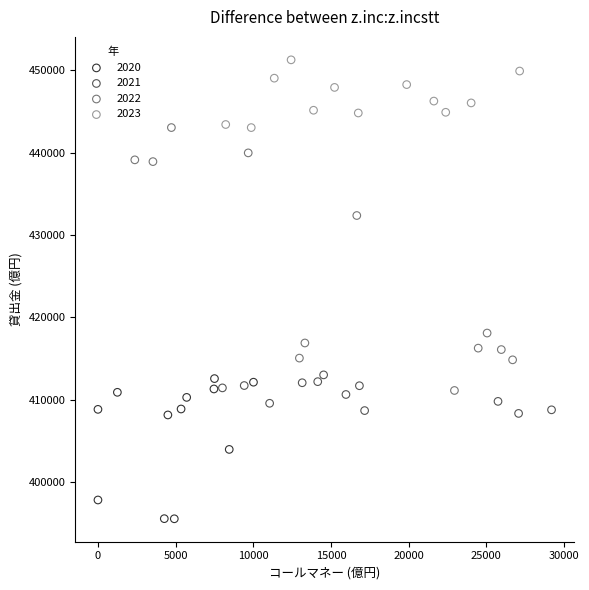

Which series reaches the minimum Y coordinate?

2020